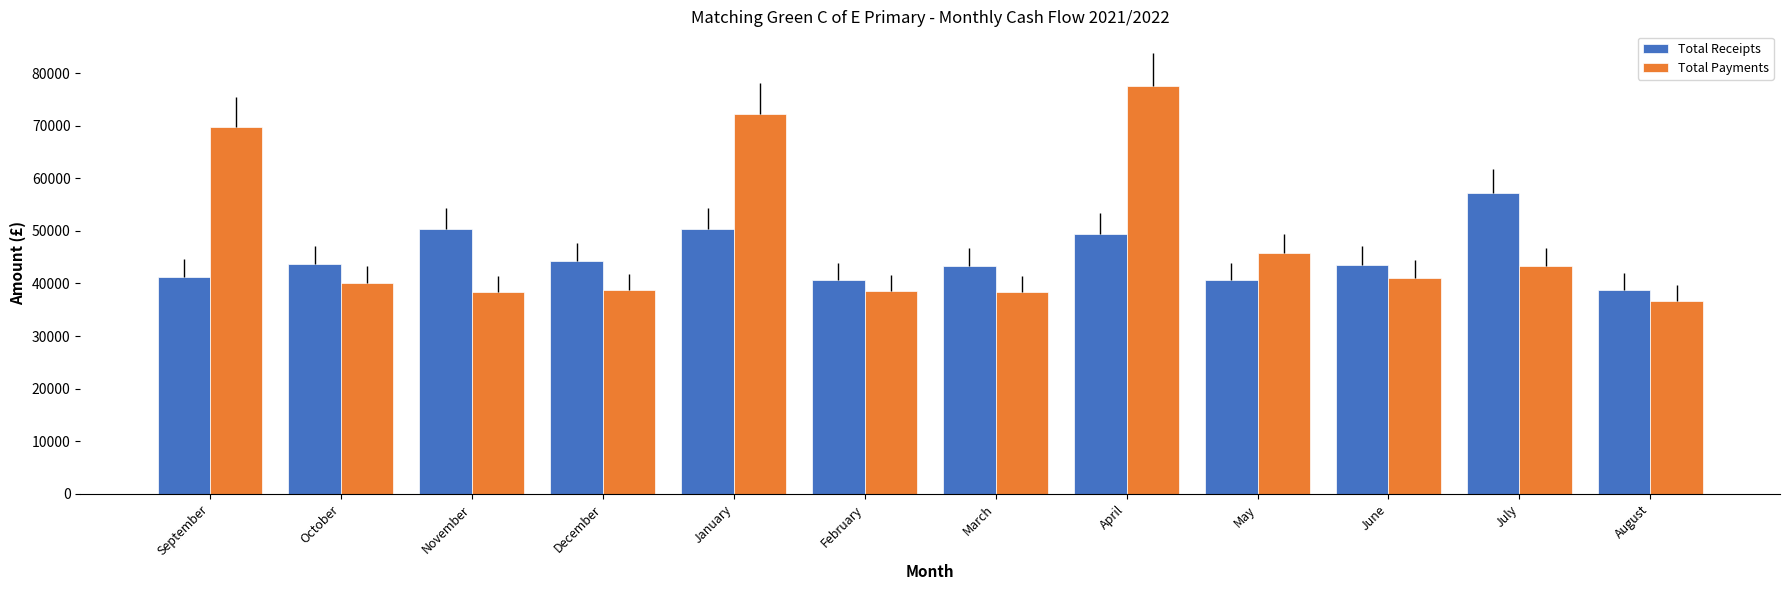

What is the smallest value displayed?

36701.7